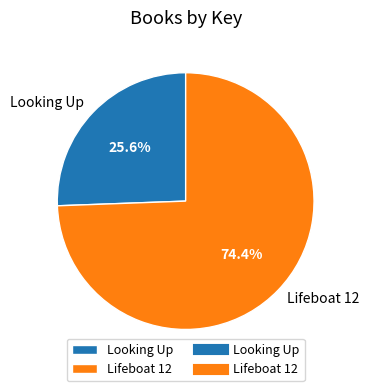

Which has a higher value, Looking Up or Lifeboat 12?

Lifeboat 12